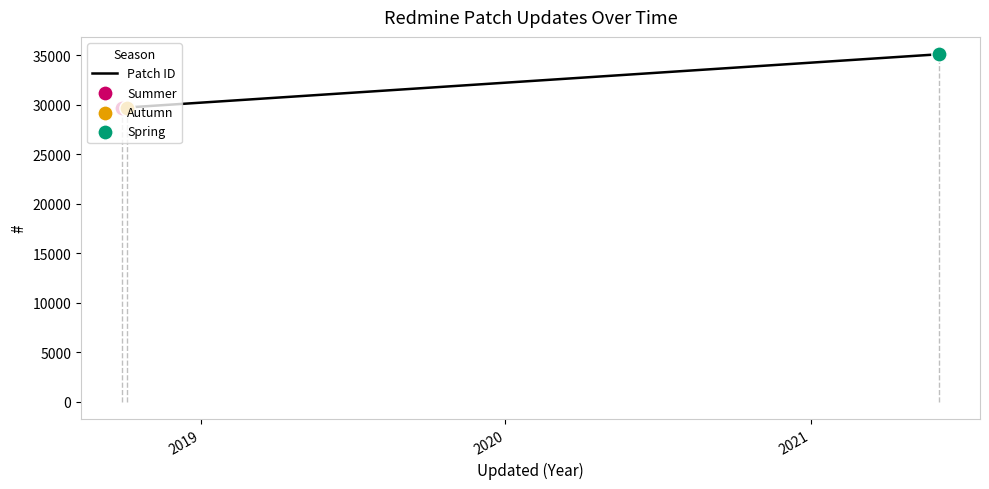

What is the difference between the maximum and second lowest values?

5384